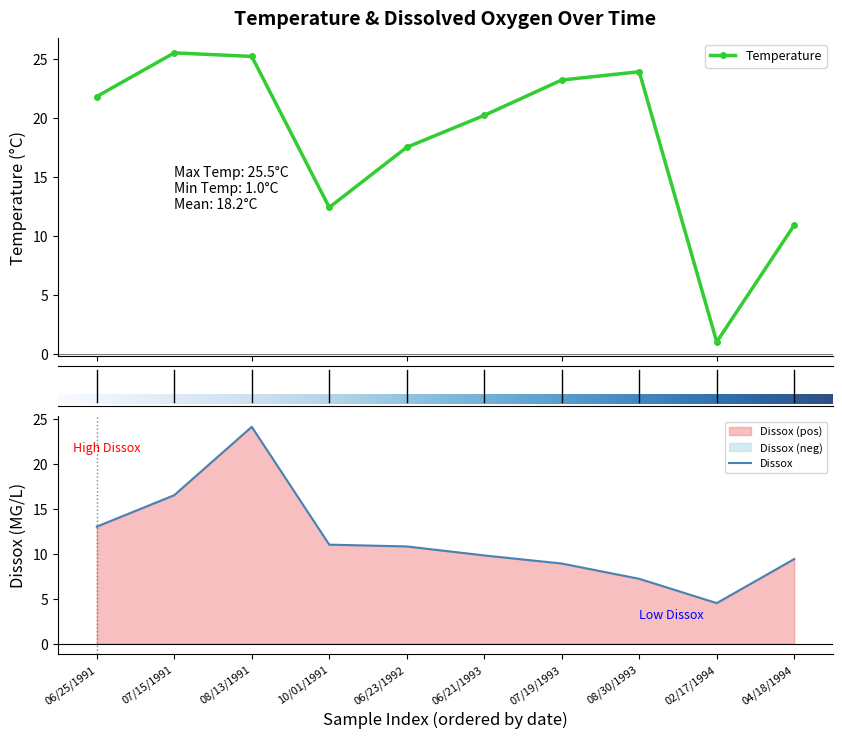

Is the value of Temperature at 02/17/1994 greater than the value of Dissox at 02/17/1994?

No